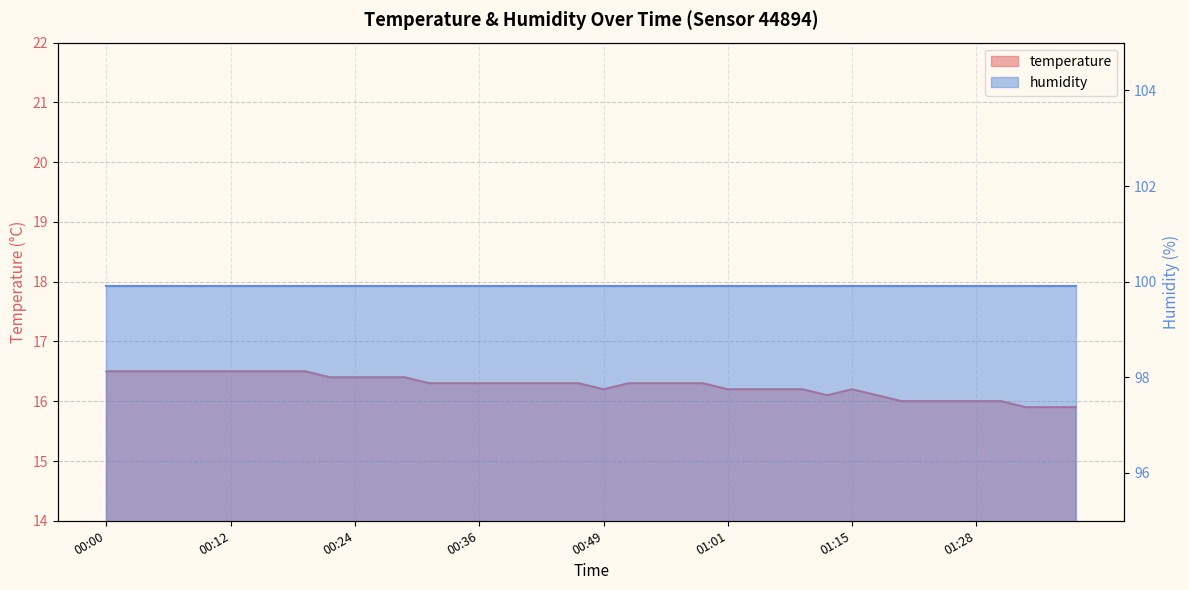

Where is the first local maximum?

01:15